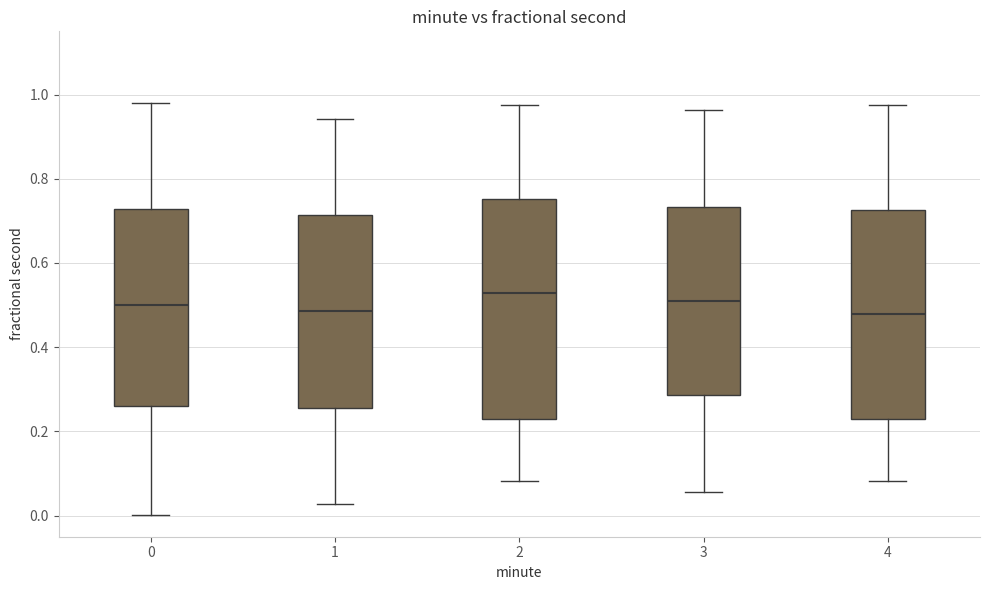

Reading left to right, read every box against the y-axis: the position of its median line, the range the box covers, and the ends of its whiskers. The values are not printed on the chart, so give them approximately, as read against the axis.

0: median 0.50, box 0.26 to 0.72, whiskers 0.00 to 0.98
1: median 0.48, box 0.26 to 0.72, whiskers 0.02 to 0.94
2: median 0.52, box 0.24 to 0.76, whiskers 0.08 to 0.98
3: median 0.50, box 0.28 to 0.74, whiskers 0.06 to 0.96
4: median 0.48, box 0.22 to 0.72, whiskers 0.08 to 0.98